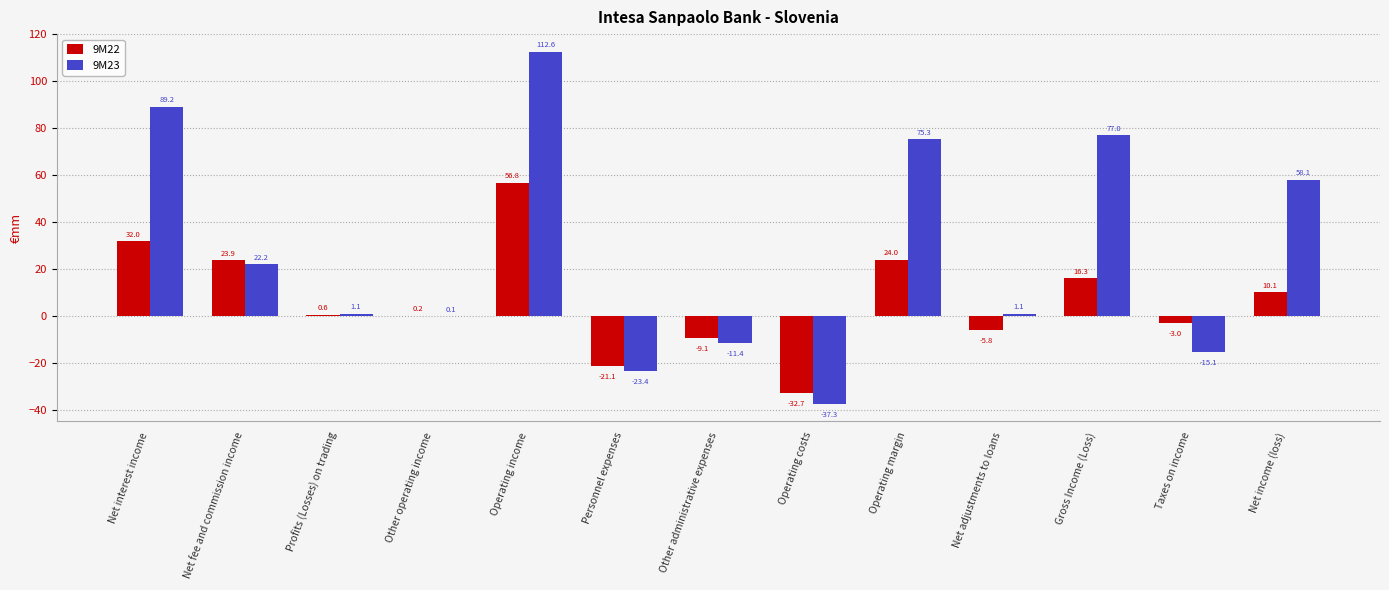

Which series has the largest range (max minus min)?

9M23